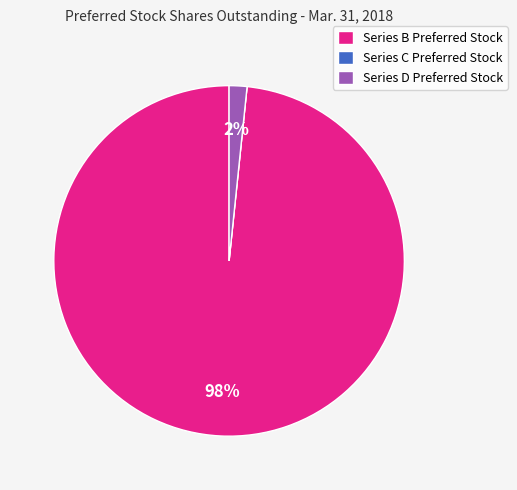

To the nearest percent, what portion does Series D Preferred Stock represent?

2%